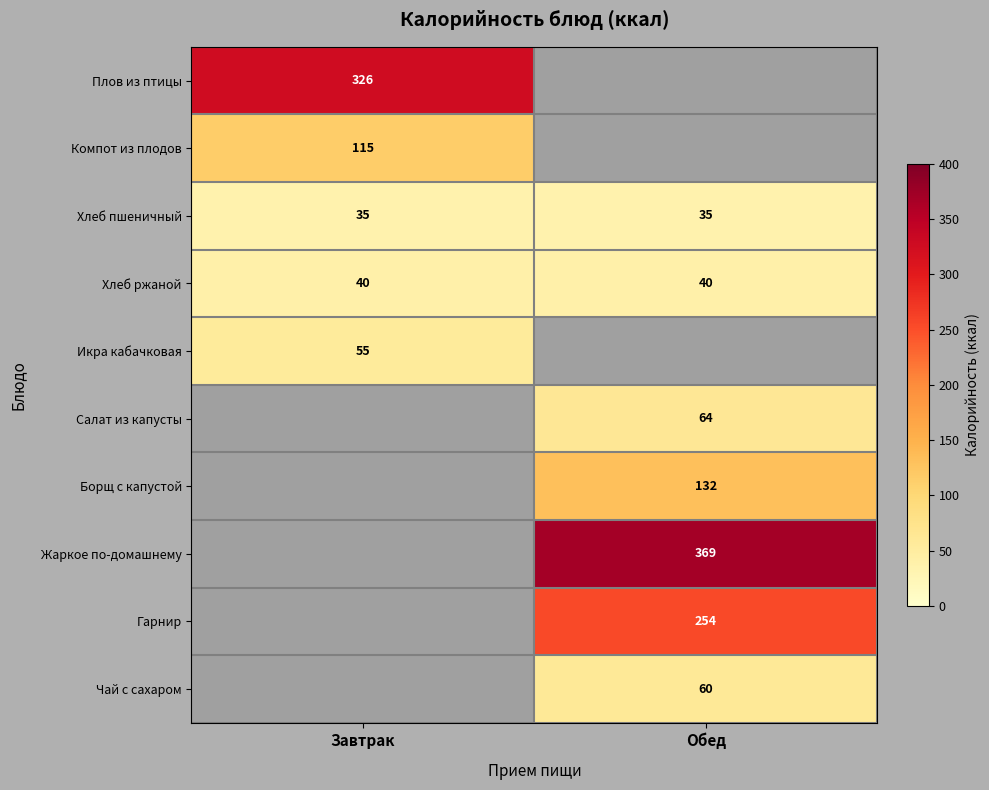

True or false: Хлеб пшеничный has a value of 51 at Завтрак.

False